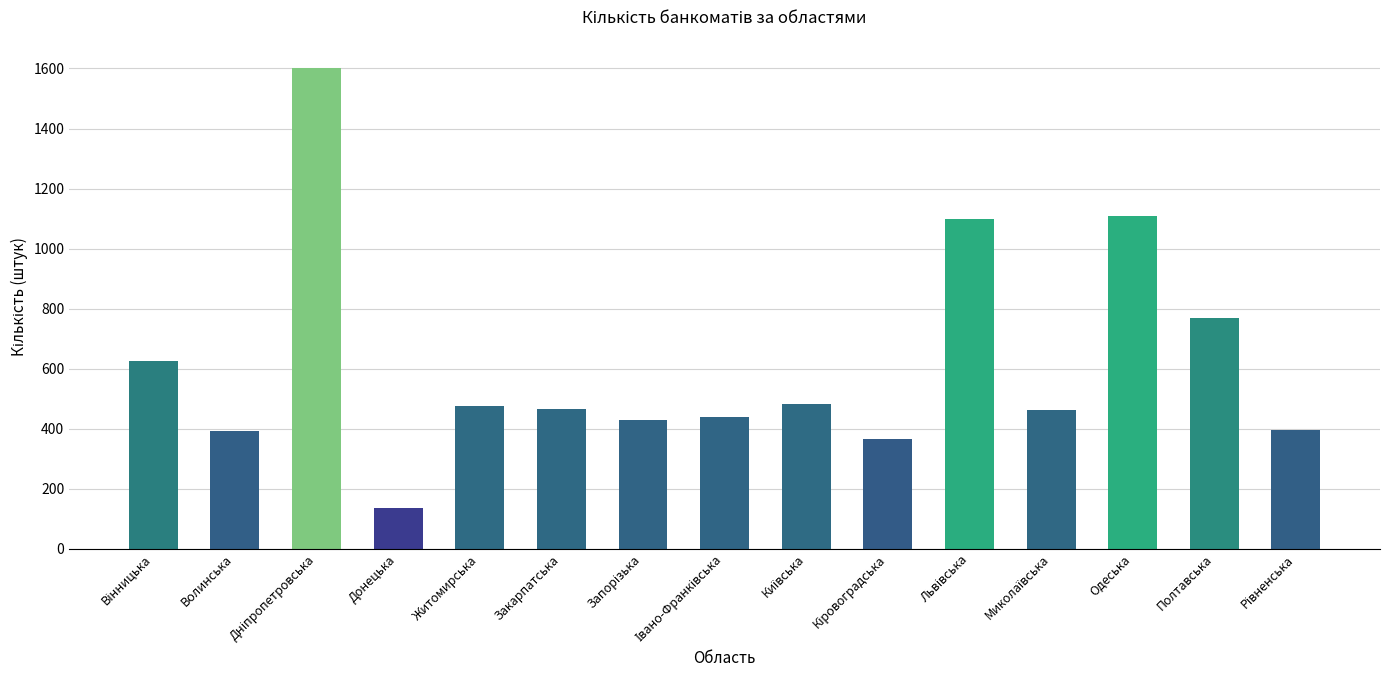

At which category does the chart reach its minimum across all series?

Донецька